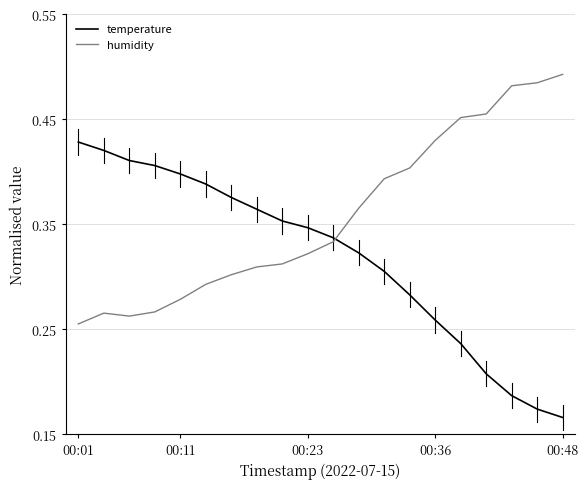

Does the chart have visible grid lines?

Yes